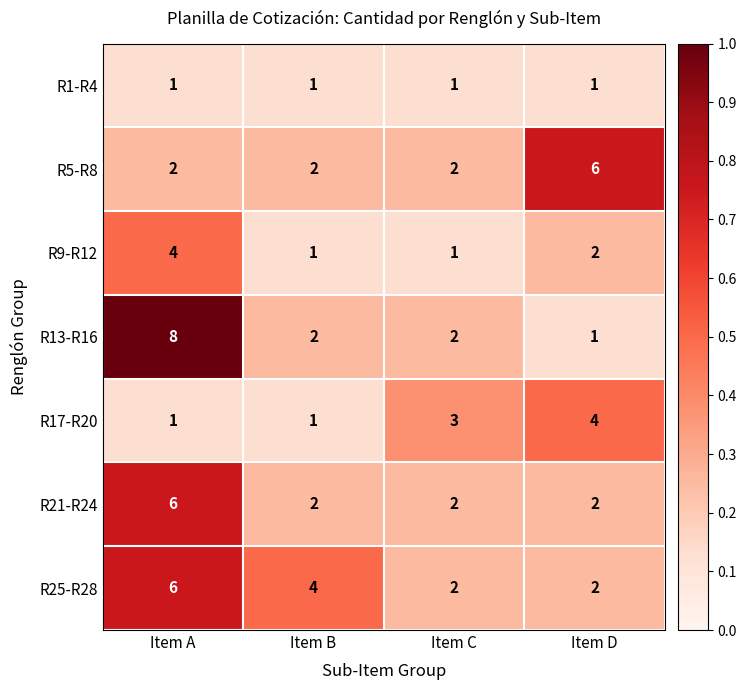

Reading left to right, what are all the values shown in this chart?

R1-R4: Item A=1	Item B=1	Item C=1	Item D=1
R5-R8: Item A=2	Item B=2	Item C=2	Item D=6
R9-R12: Item A=4	Item B=1	Item C=1	Item D=2
R13-R16: Item A=8	Item B=2	Item C=2	Item D=1
R17-R20: Item A=1	Item B=1	Item C=3	Item D=4
R21-R24: Item A=6	Item B=2	Item C=2	Item D=2
R25-R28: Item A=6	Item B=4	Item C=2	Item D=2